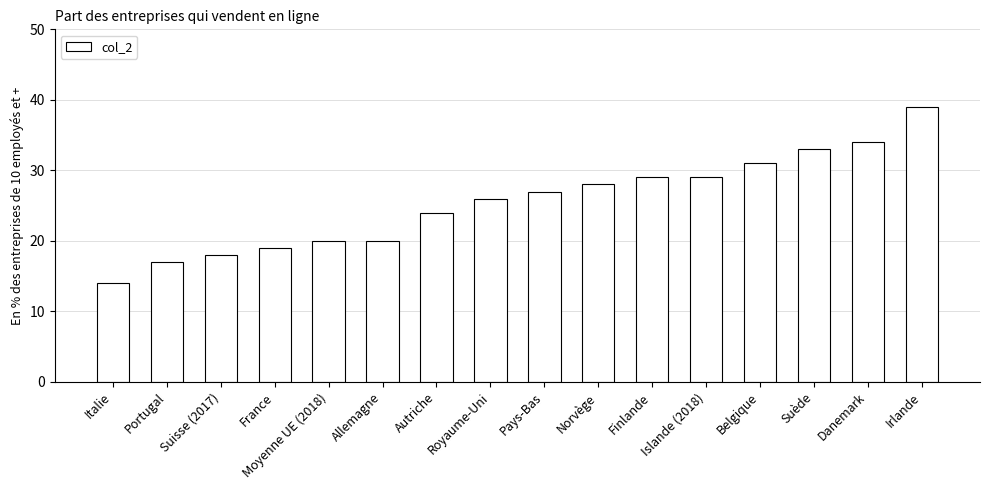

What is the change in value from Portugal to Belgique?

+14